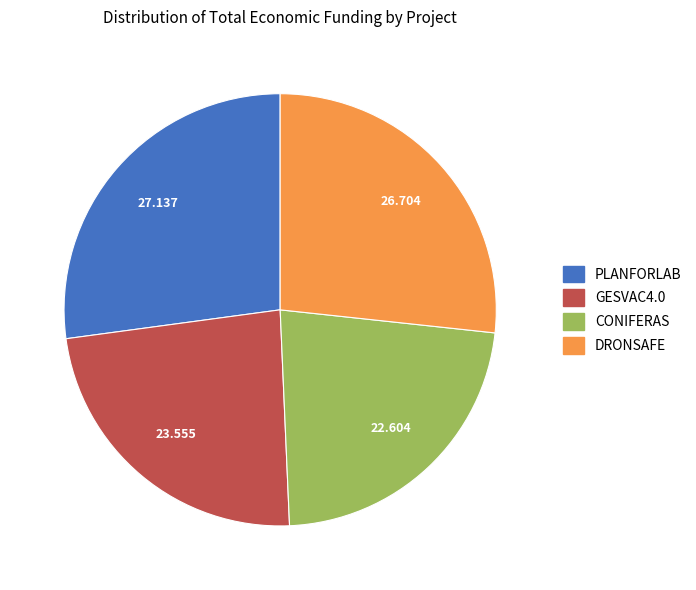

How many segments does this pie chart have?

4